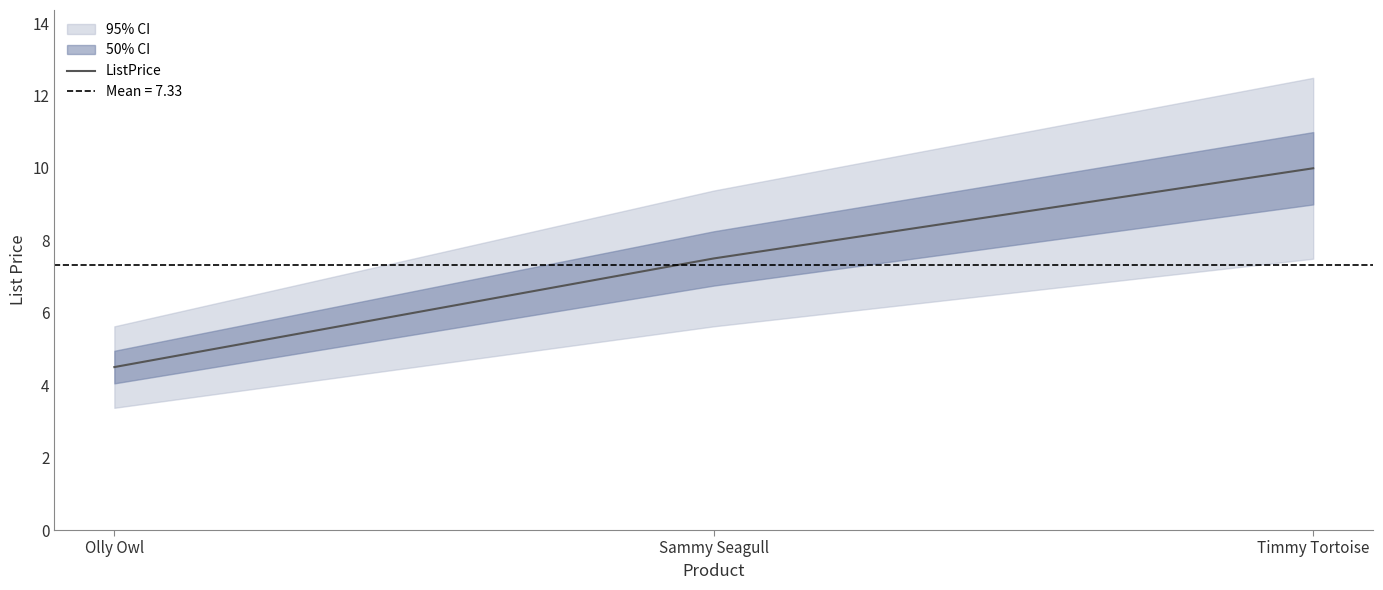

What is the smallest value displayed?

4.5